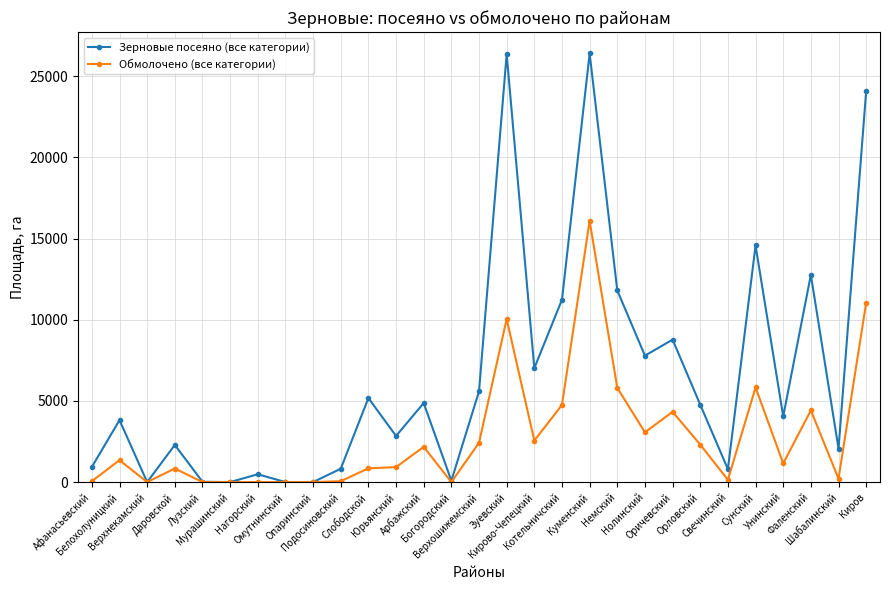

Which series has the widest spread of values?

Зерновые посеяно (все категории)